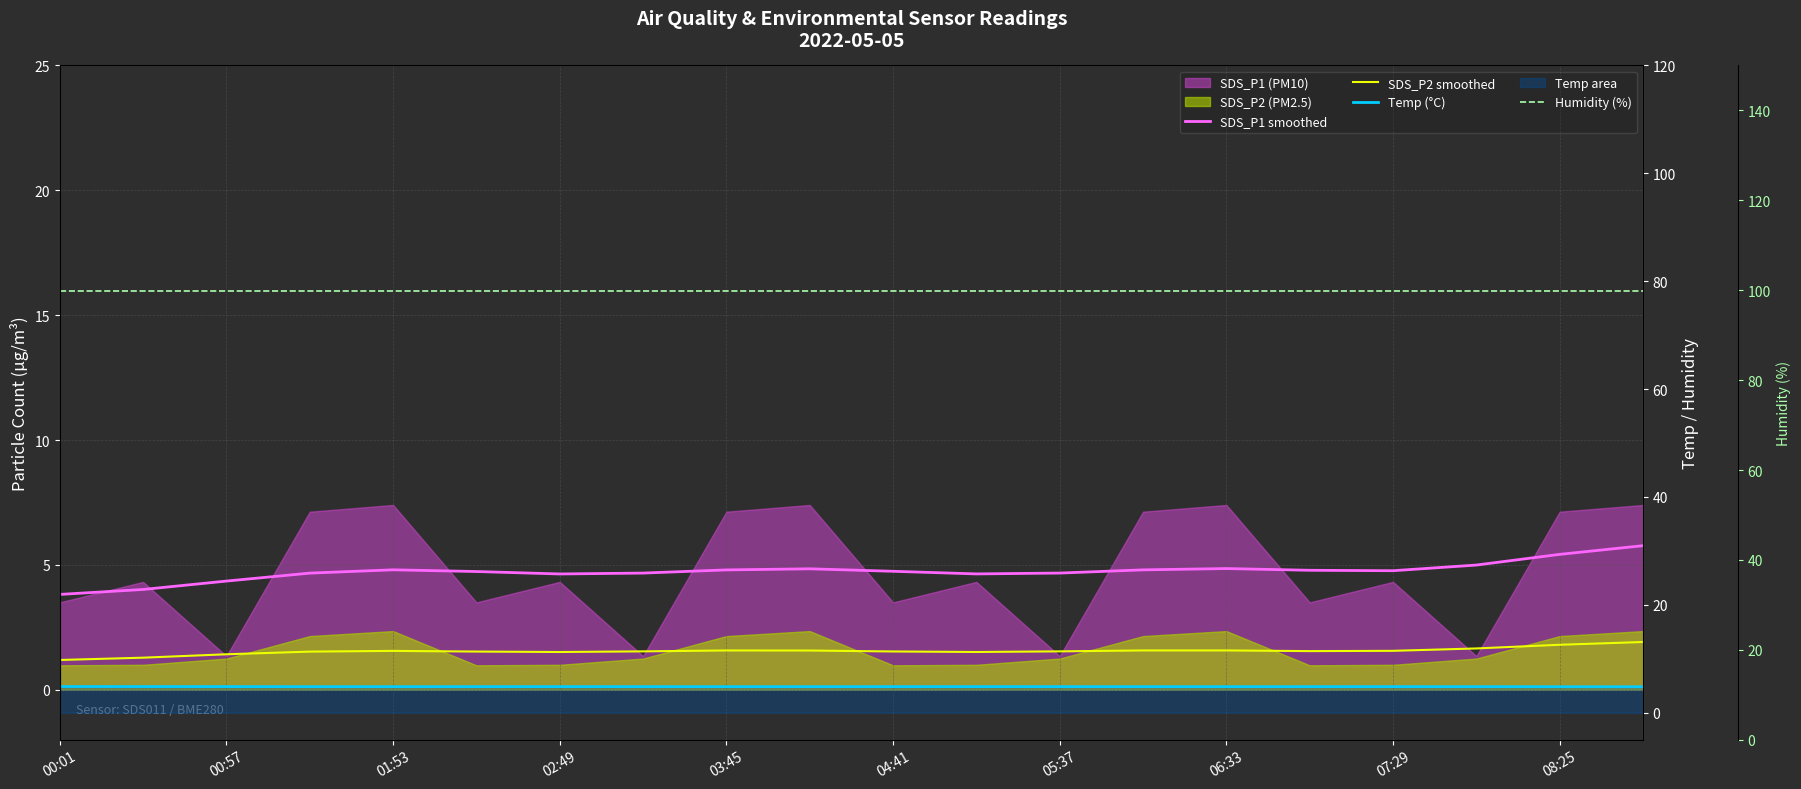

Which series has the largest total across all categories?

Humidity (%)